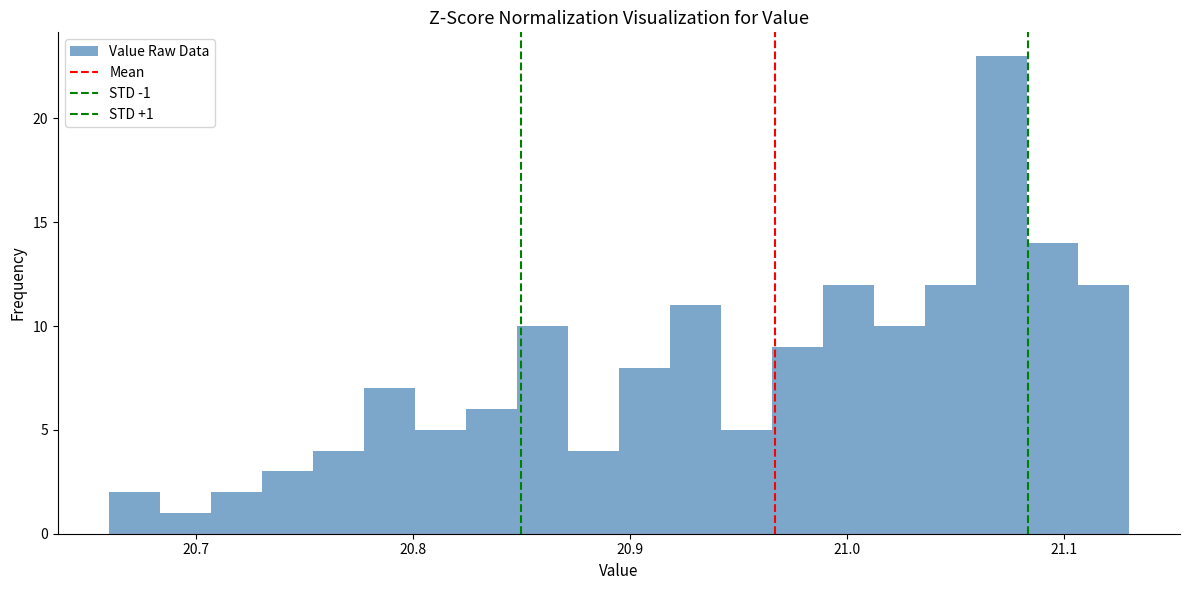

Read against the x-axis, roughly where is the centre of the tallest bar?

21.07